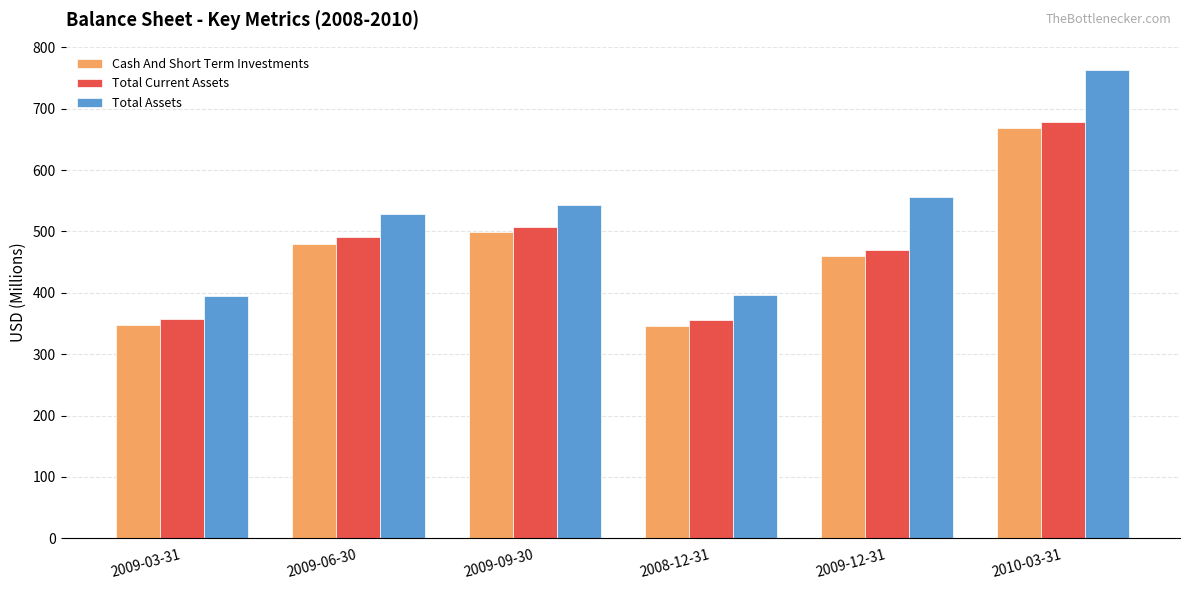

List the series in order of their peak value, highest first.

Total Assets, Total Current Assets, Cash And Short Term Investments